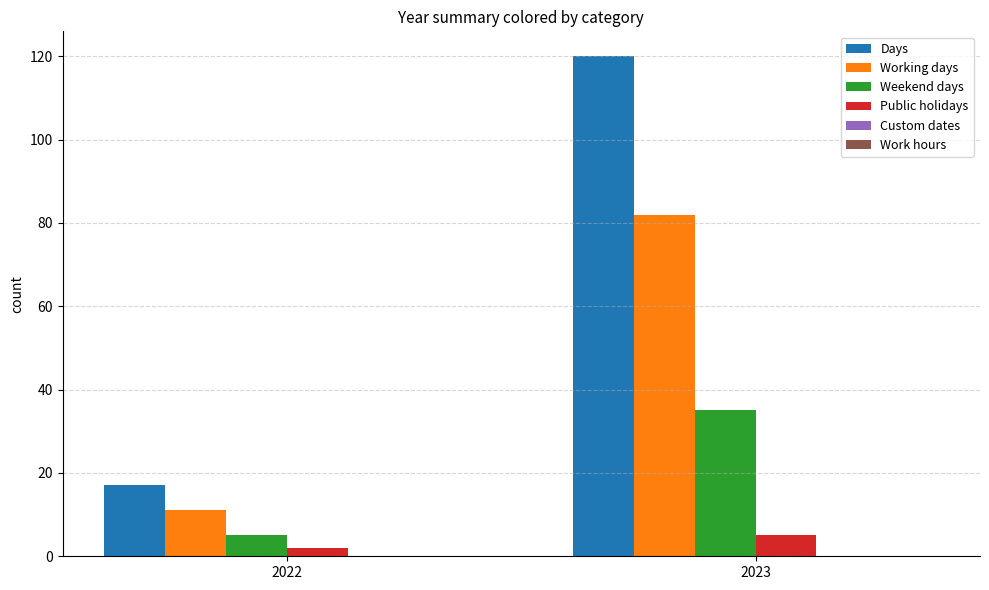

What is the spread (max minus min) of values at 2023?

115